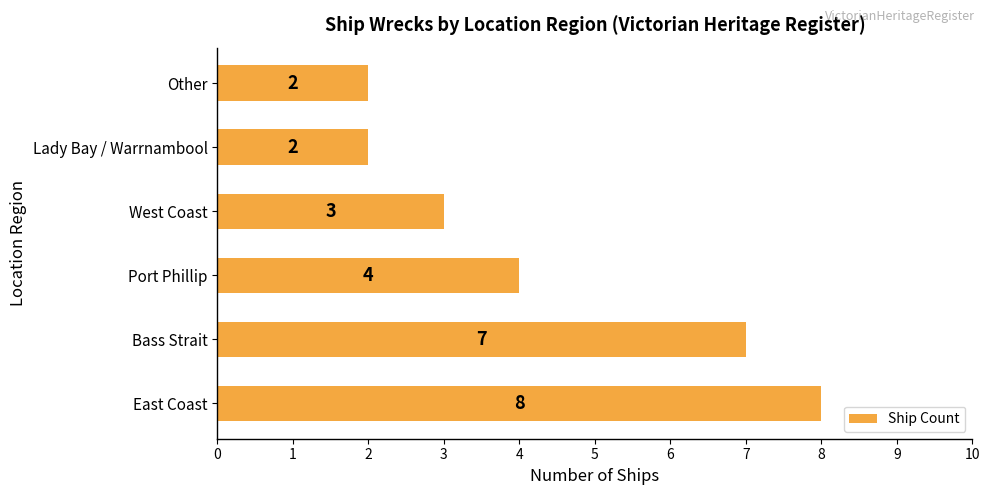

What is the change in value from Bass Strait to West Coast?

-4